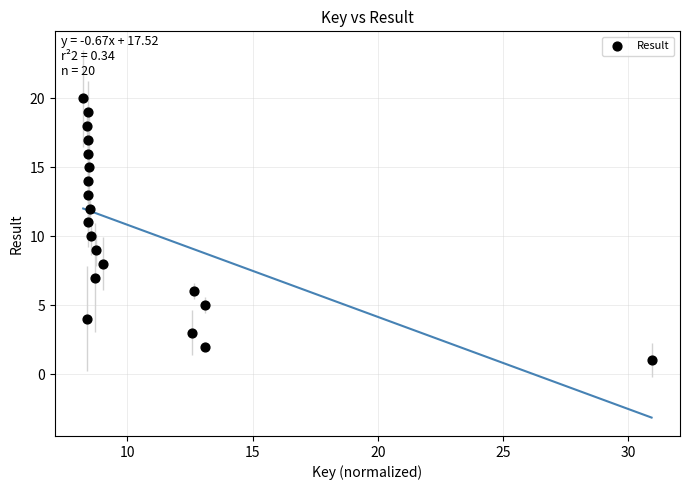

What is the range of Y values (max minus min)?

19